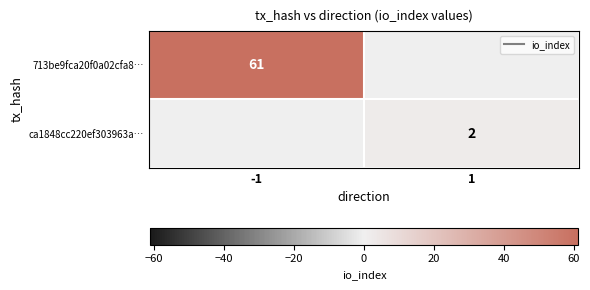

List the series in order of their overall mean, highest first.

713be9fca20f0a02cfa8…, ca1848cc220ef303963a…